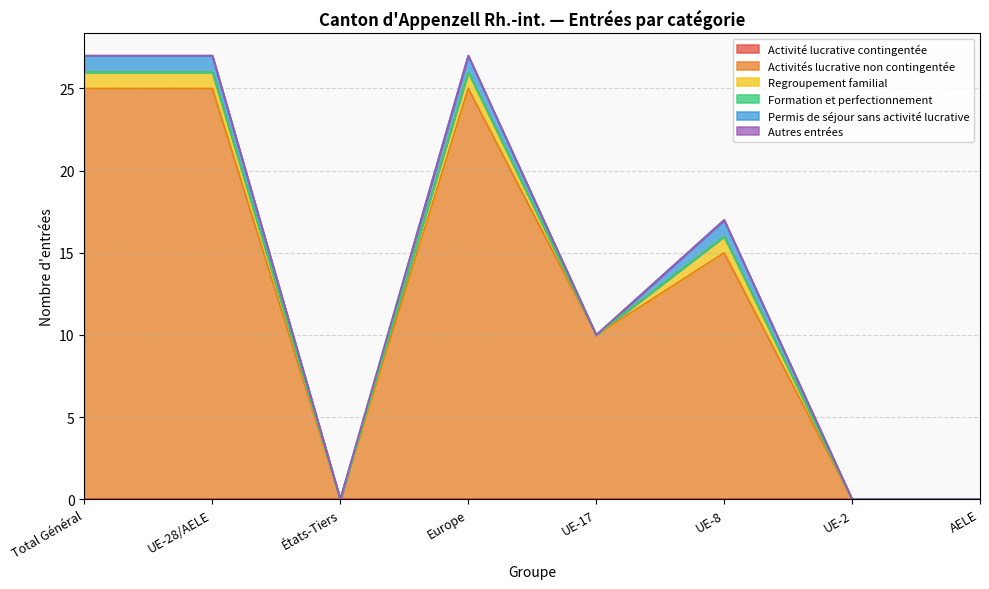

Reading left to right, transcribe all the data shown in this chart.

Activité lucrative contingentée: Total Général=0	UE-28/AELE=0	États-Tiers=0	Europe=0	UE-17=0	UE-8=0	UE-2=0	AELE=0
Activités lucrative non contingentée: Total Général=25	UE-28/AELE=25	États-Tiers=0	Europe=25	UE-17=10	UE-8=15	UE-2=0	AELE=0
Regroupement familial: Total Général=1	UE-28/AELE=1	États-Tiers=0	Europe=1	UE-17=0	UE-8=1	UE-2=0	AELE=0
Formation et perfectionnement: Total Général=0	UE-28/AELE=0	États-Tiers=0	Europe=0	UE-17=0	UE-8=0	UE-2=0	AELE=0
Permis de séjour sans activité lucrative: Total Général=1	UE-28/AELE=1	États-Tiers=0	Europe=1	UE-17=0	UE-8=1	UE-2=0	AELE=0
Autres entrées: Total Général=0	UE-28/AELE=0	États-Tiers=0	Europe=0	UE-17=0	UE-8=0	UE-2=0	AELE=0